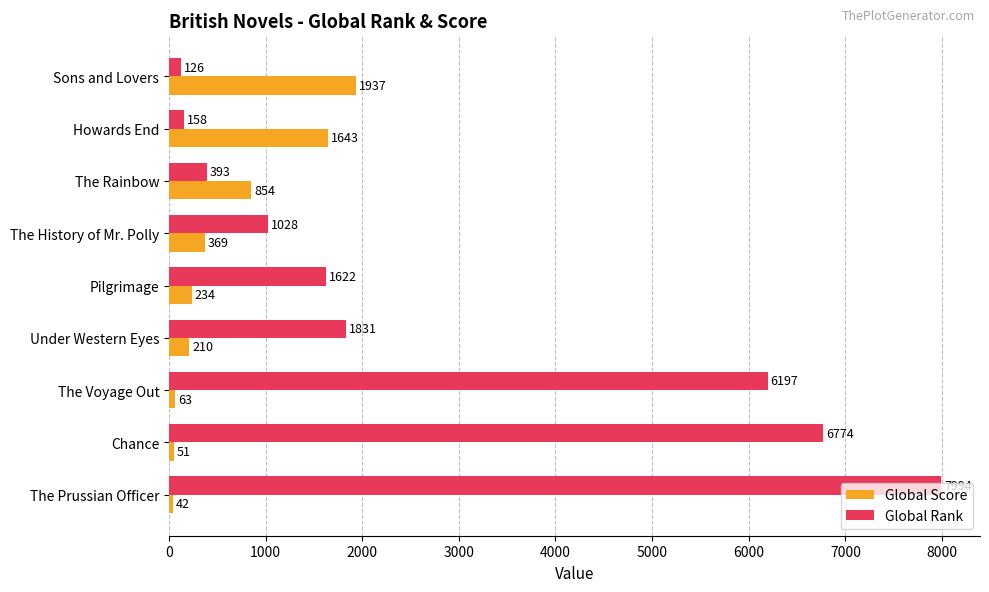

Is it true that Global Score equals 51 at Chance?

True